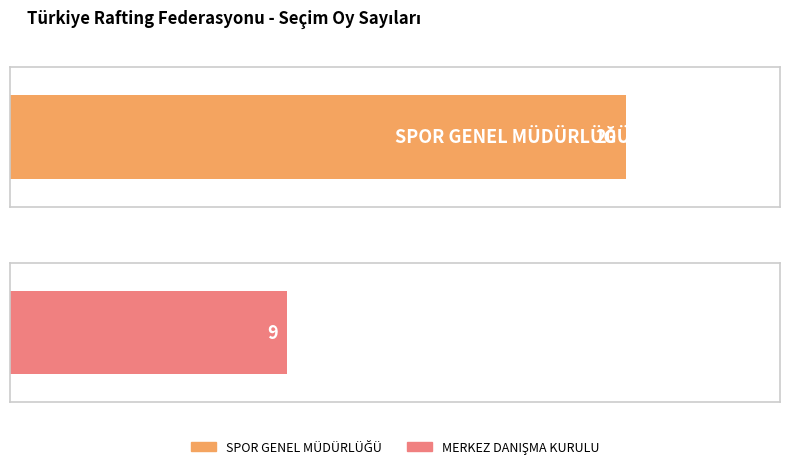

How many bars are there in total?

2